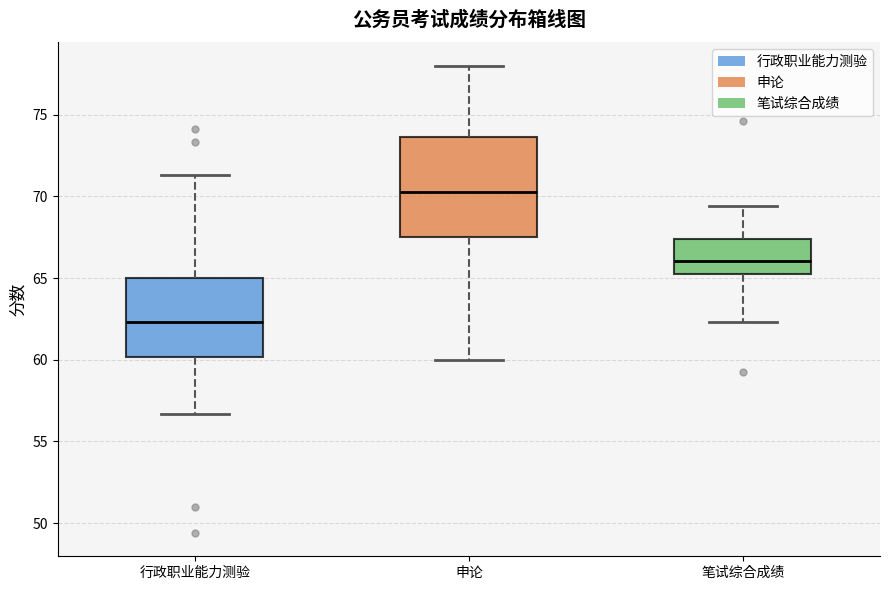

Where does the lower whisker of the box for 笔试综合成绩 end on the y-axis? The values are not printed on the chart, so give them approximately, as read against the axis.

62.5